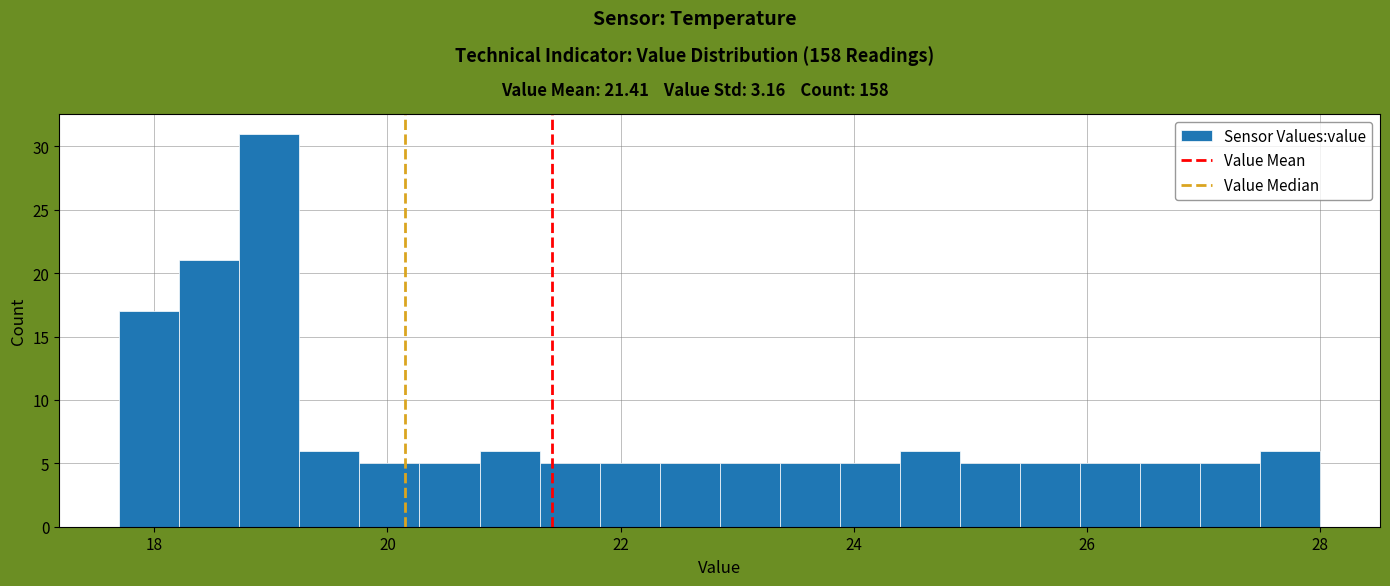

Around what value on the x-axis is the tallest bar? Give the approximate position of its centre, as read against the axis.

19.0